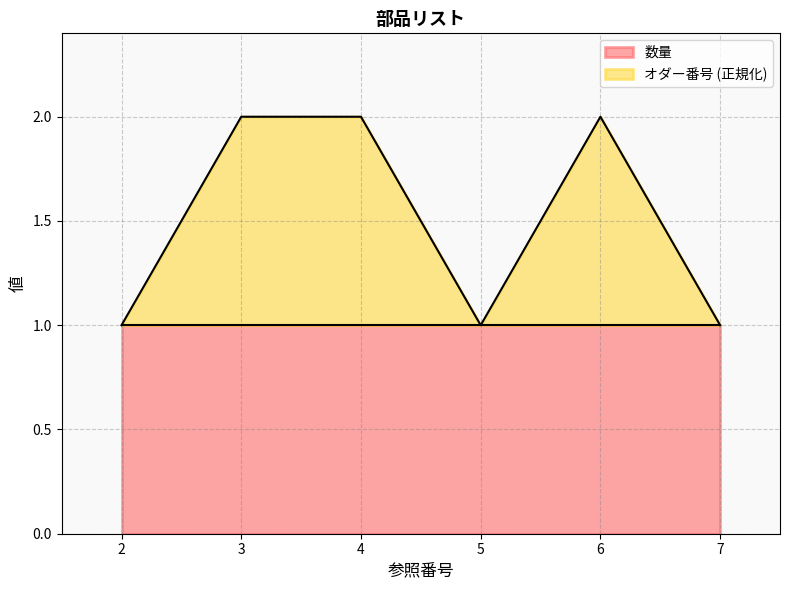

The chart shows a value of 0.4 at 2. True or false?

False